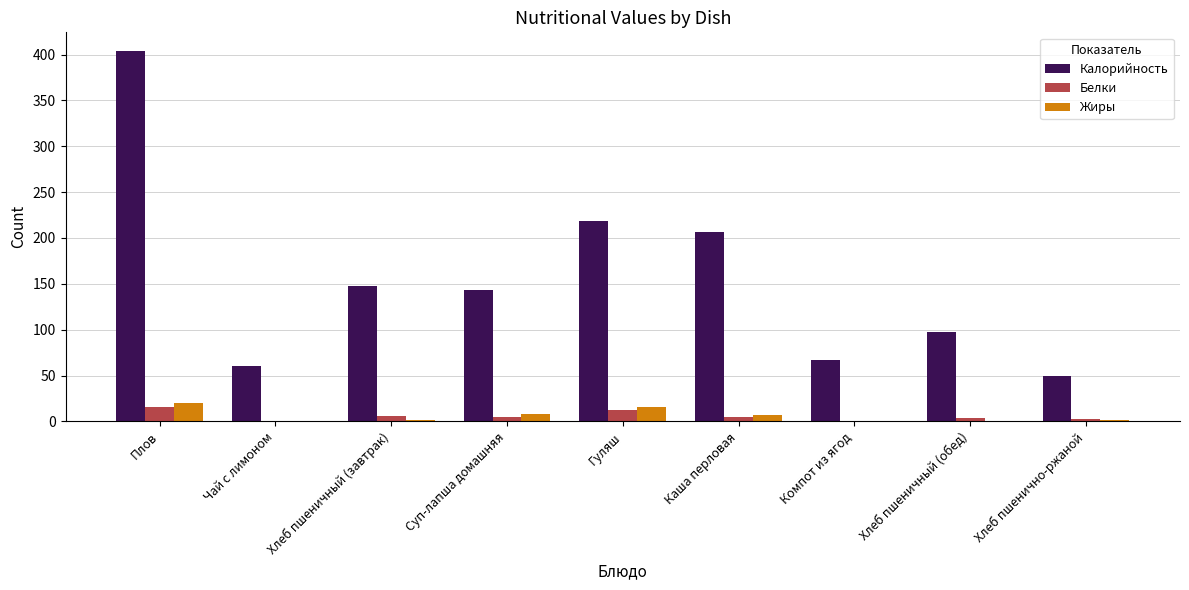

What is the sum of all Белки values?

49.4